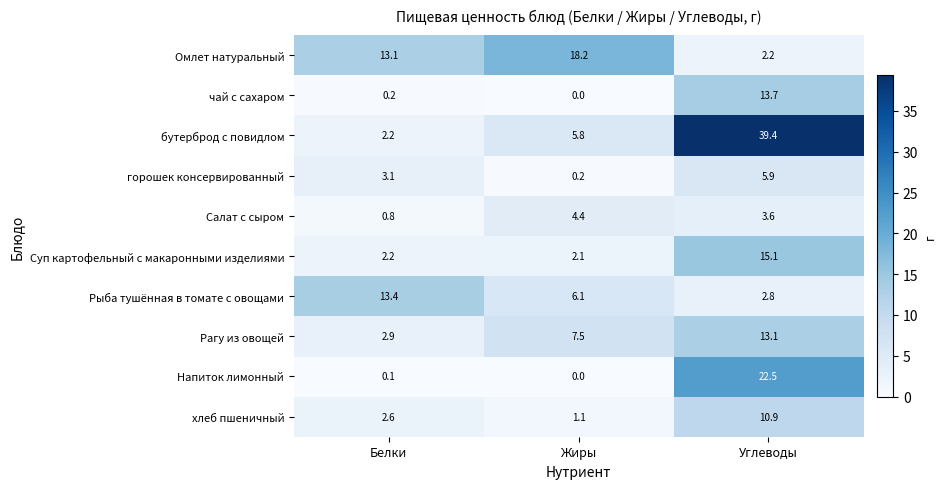

List the labels in order of Суп картофельный с макаронными изделиями value, smallest first.

Жиры, Белки, Углеводы